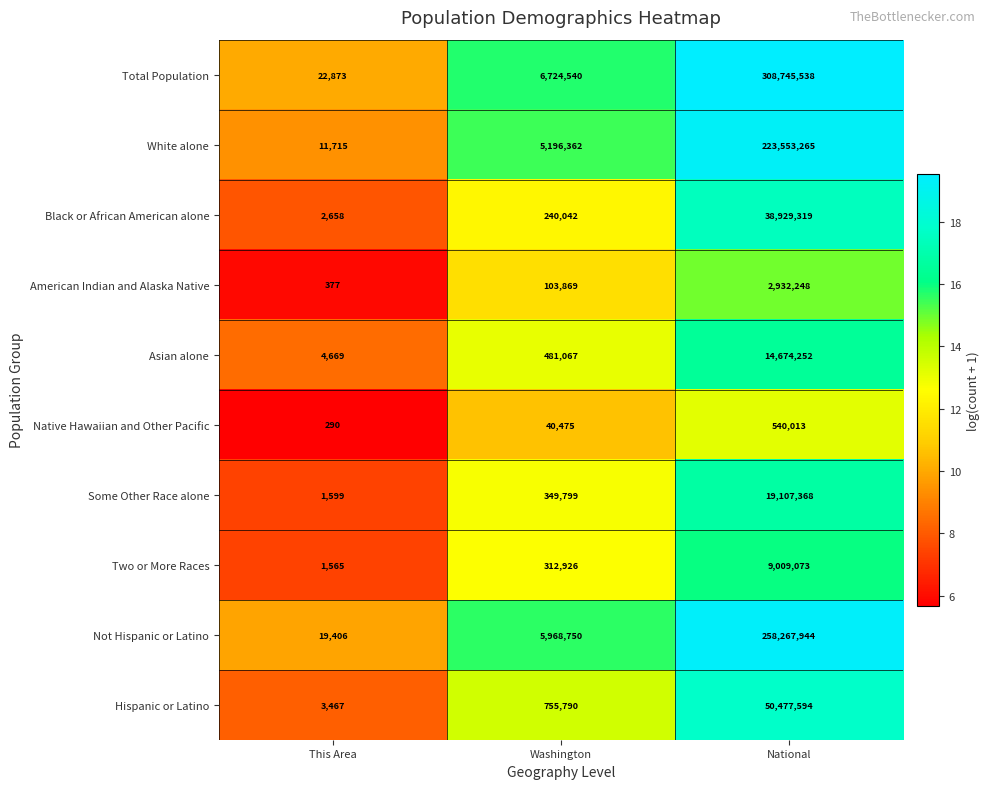

What is the total value across all series at National?

926236614